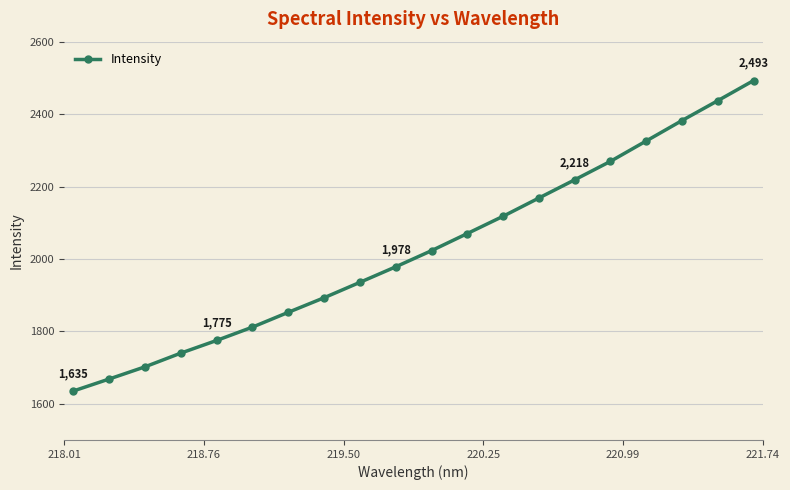

Reading right to left, list all the values displayed in this chart.

2492.6	2437.1	2382.2	2325.8	2269.5	2218.5	2168.2	2117.8	2070.1	2022.8	1978.2	1935.3	1892.8	1852.6	1811.7	1774.9	1739.9	1702.1	1668.4	1635.3